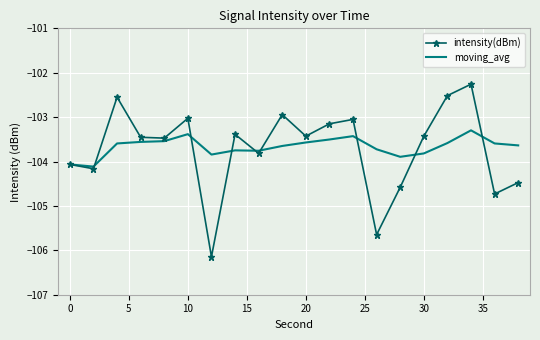

List the series in order of their peak value, highest first.

intensity(dBm), moving_avg